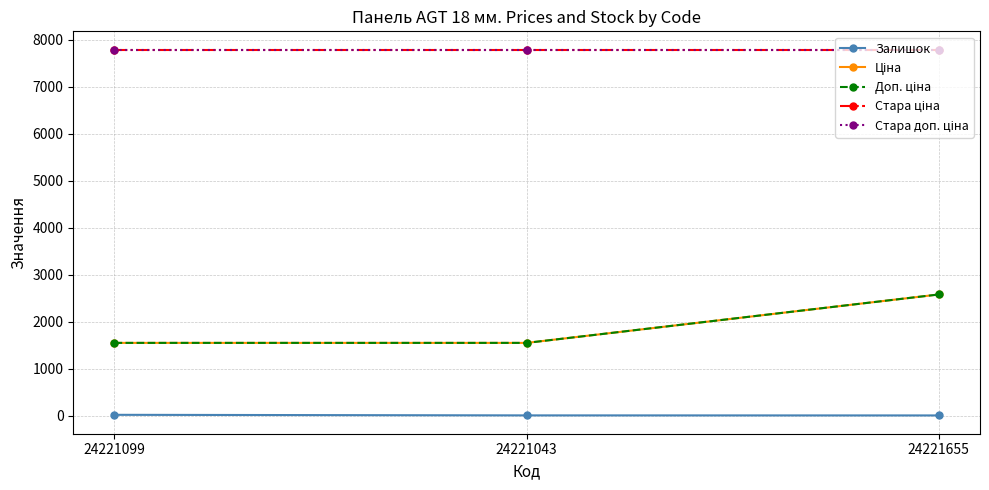

What is the approximate value of Доп. ціна at 24221043?

1548.0